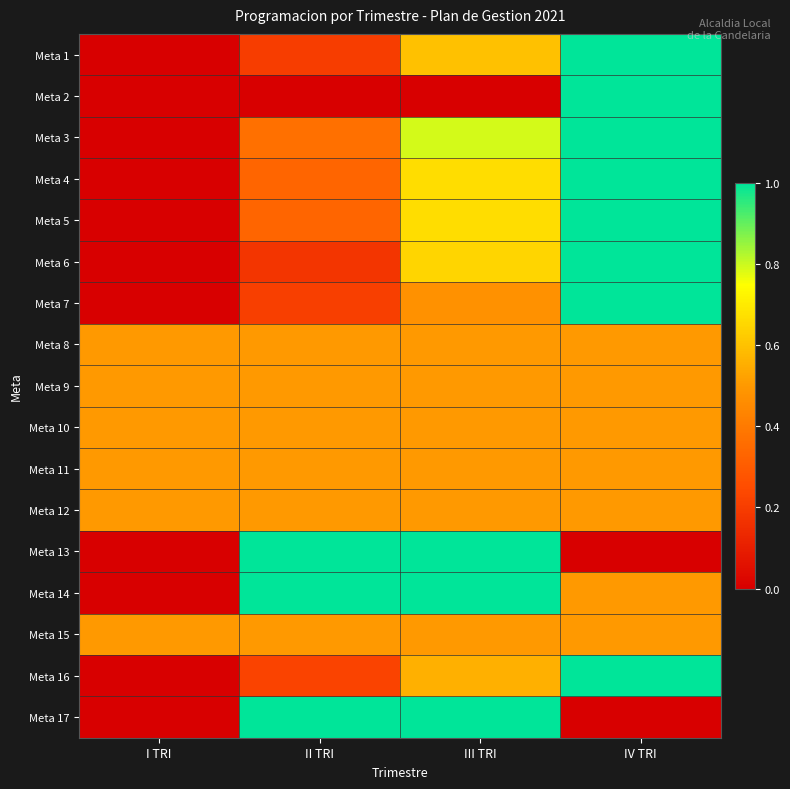

Which series has the largest range (max minus min)?

Meta 1